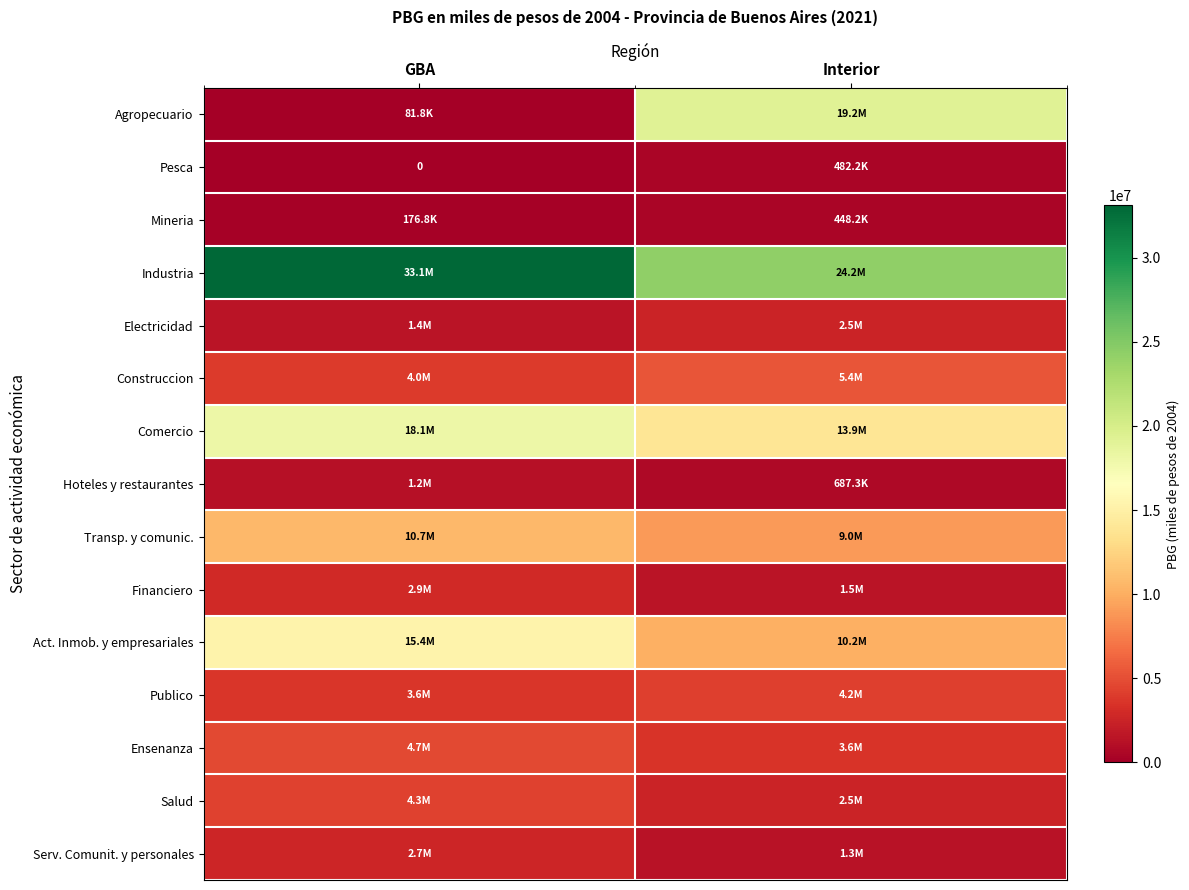

At which label does Serv. Comunit. y personales first exceed 2675303?

GBA